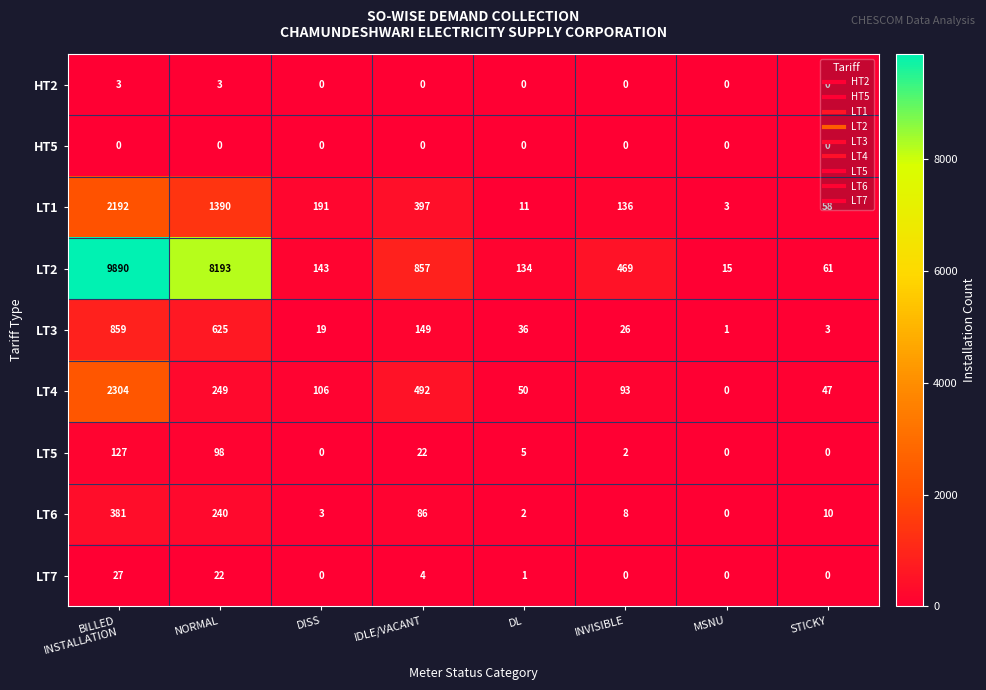

At which category is the sum across all series the highest?

BILLED
INSTALLATION